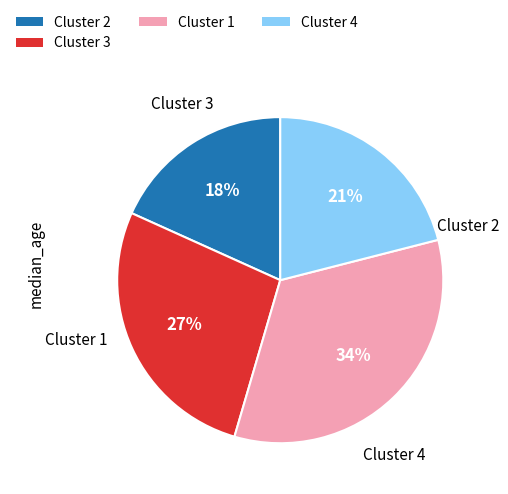

Does any single category account for the majority?

No